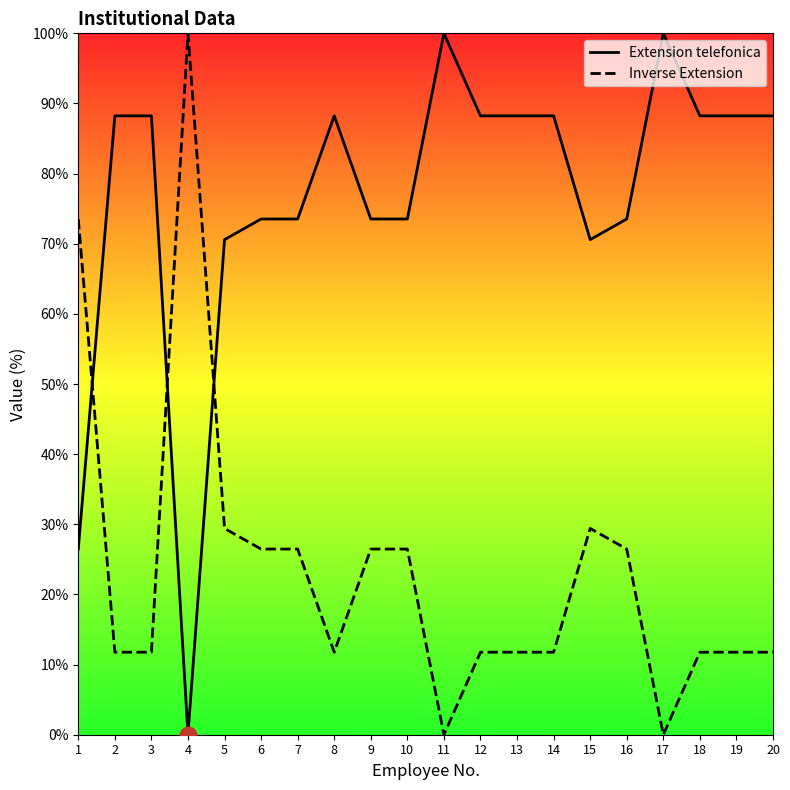

How many categories are shown in the chart?

20